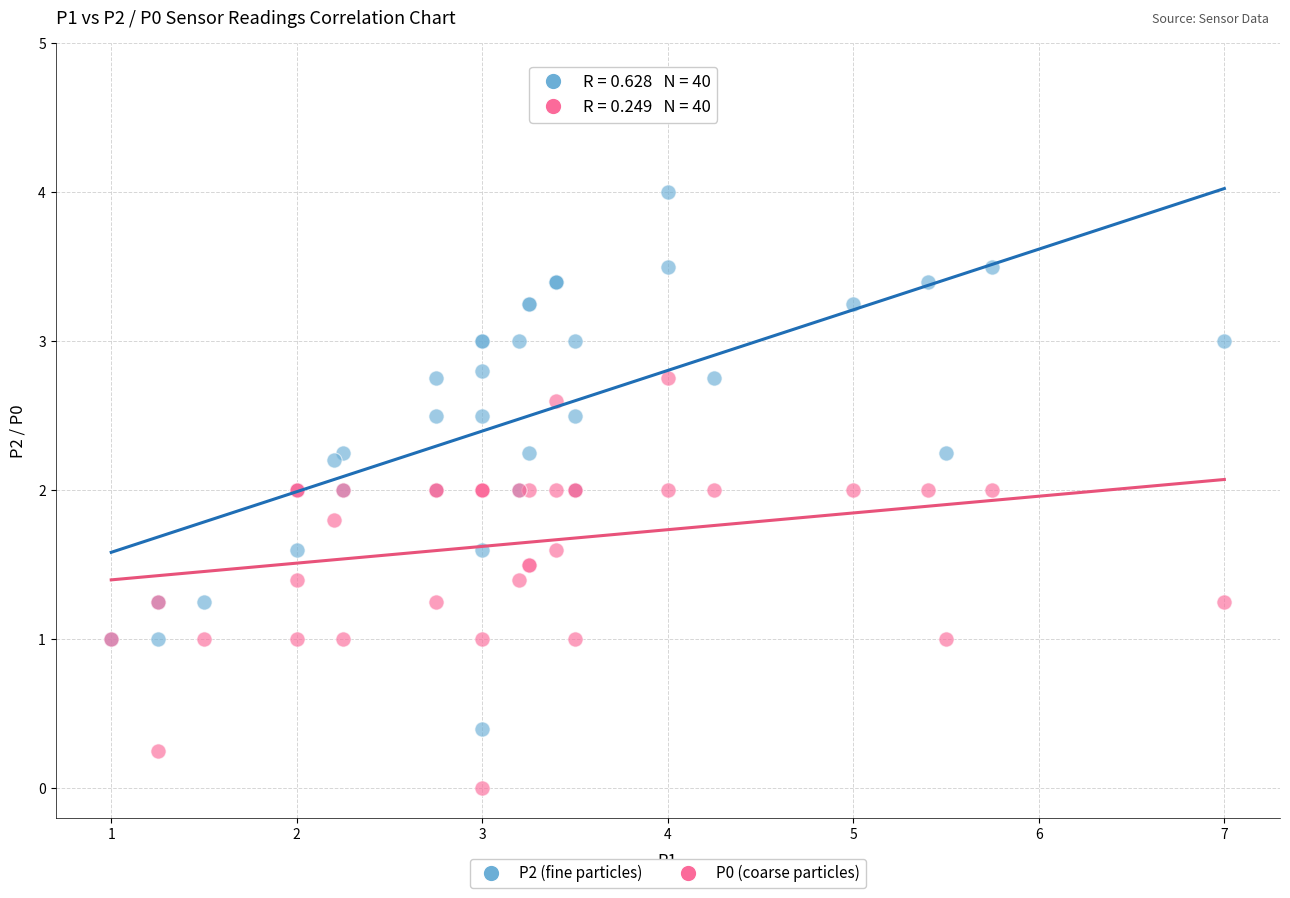

Which series reaches the maximum Y coordinate?

P2 (fine particles)